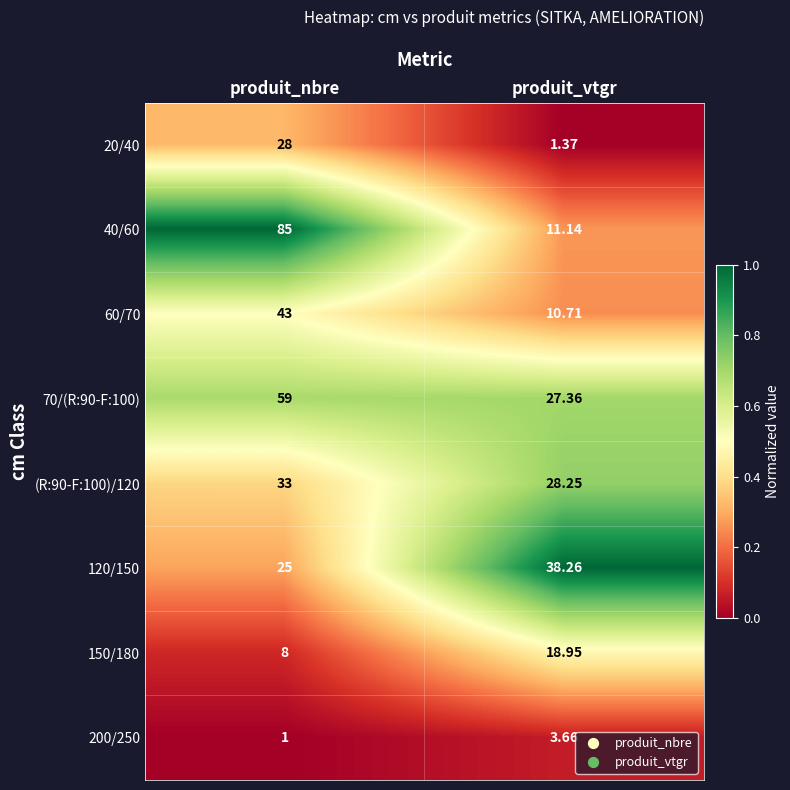

At which category is the sum across all series the highest?

produit_nbre